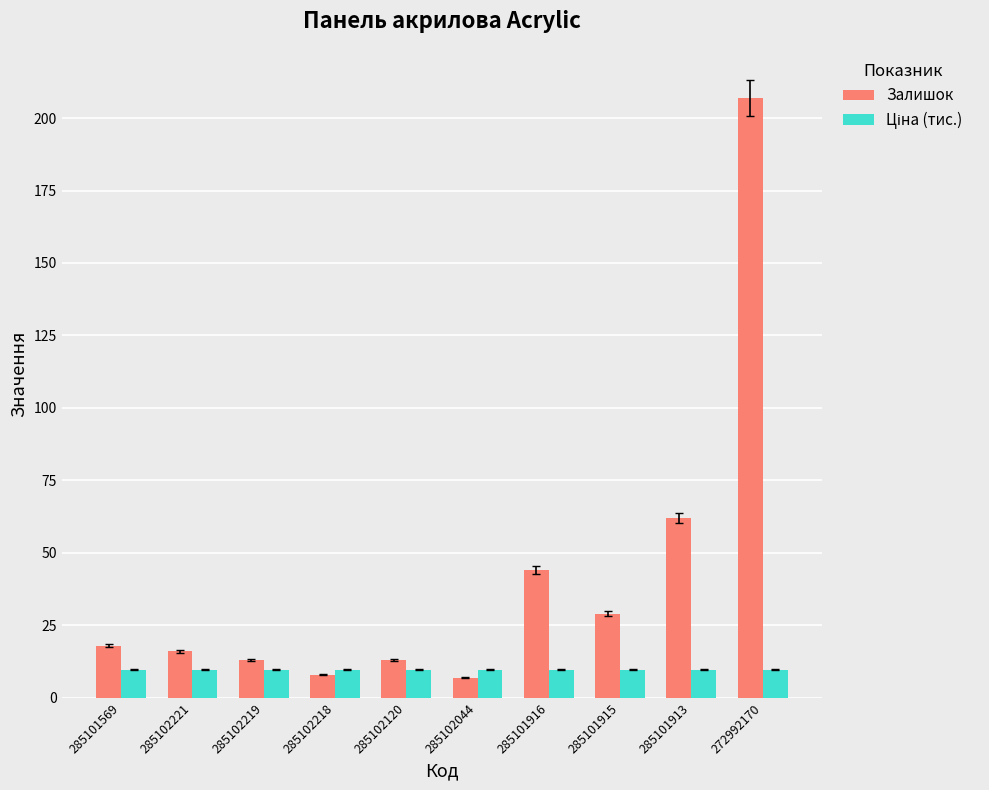

What is the difference between the maximum and minimum values in the Залишок series?

200.0